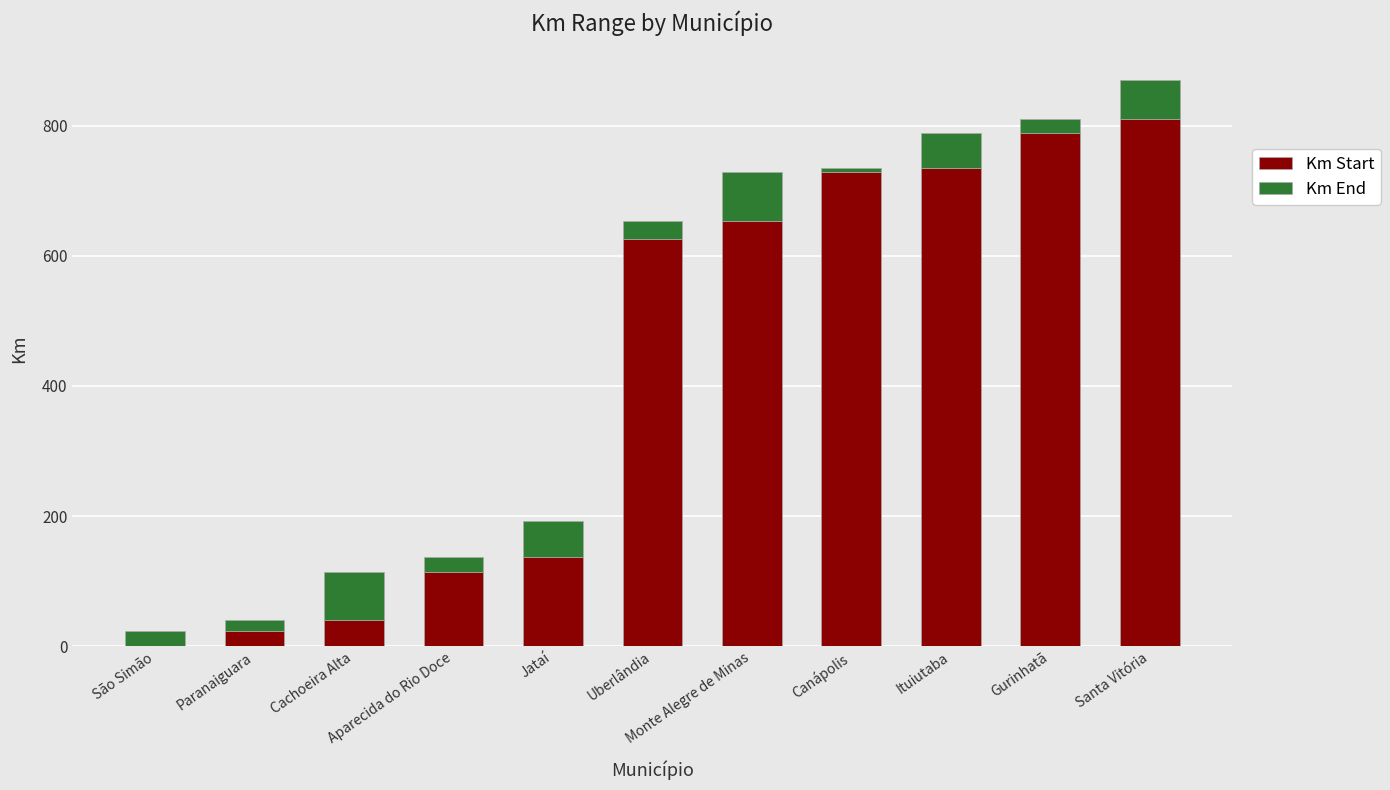

True or false: Km Start has a value of 295.4 at Ituiutaba.

False